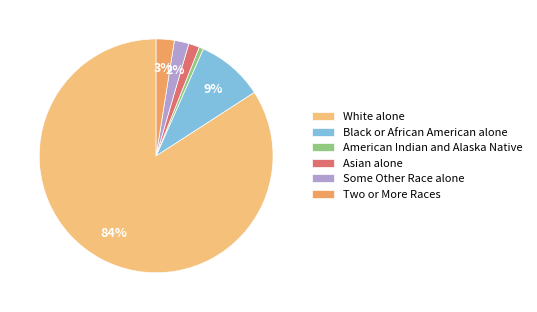

To the nearest percent, what is the difference between the Two or More Races and American Indian and Alaska Native slice percentages?

2%